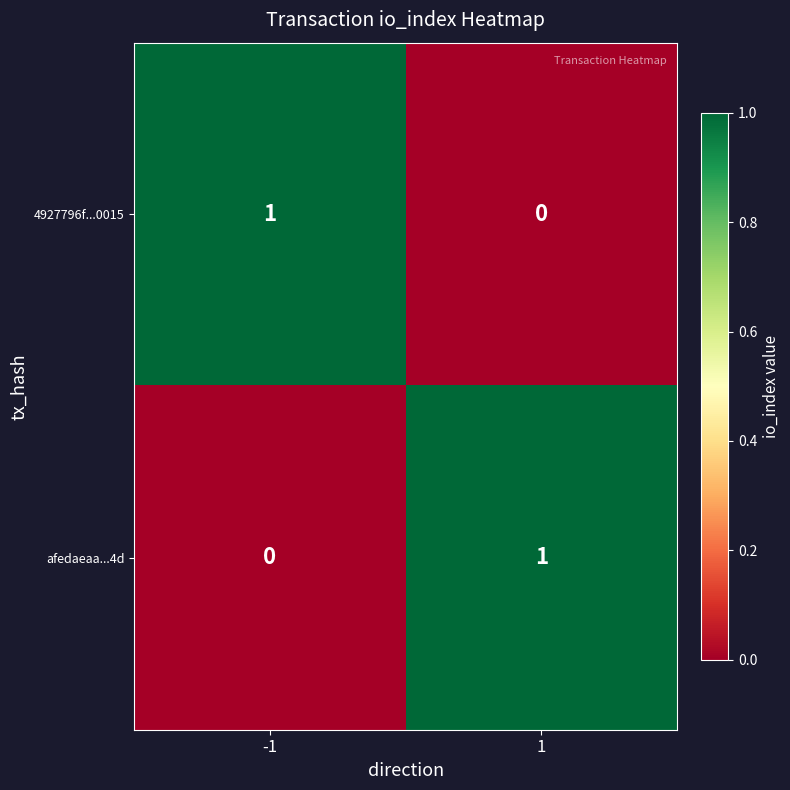

Is the value of afedaeaa...4d at 1 greater than the value of 4927796f...0015 at 1?

Yes